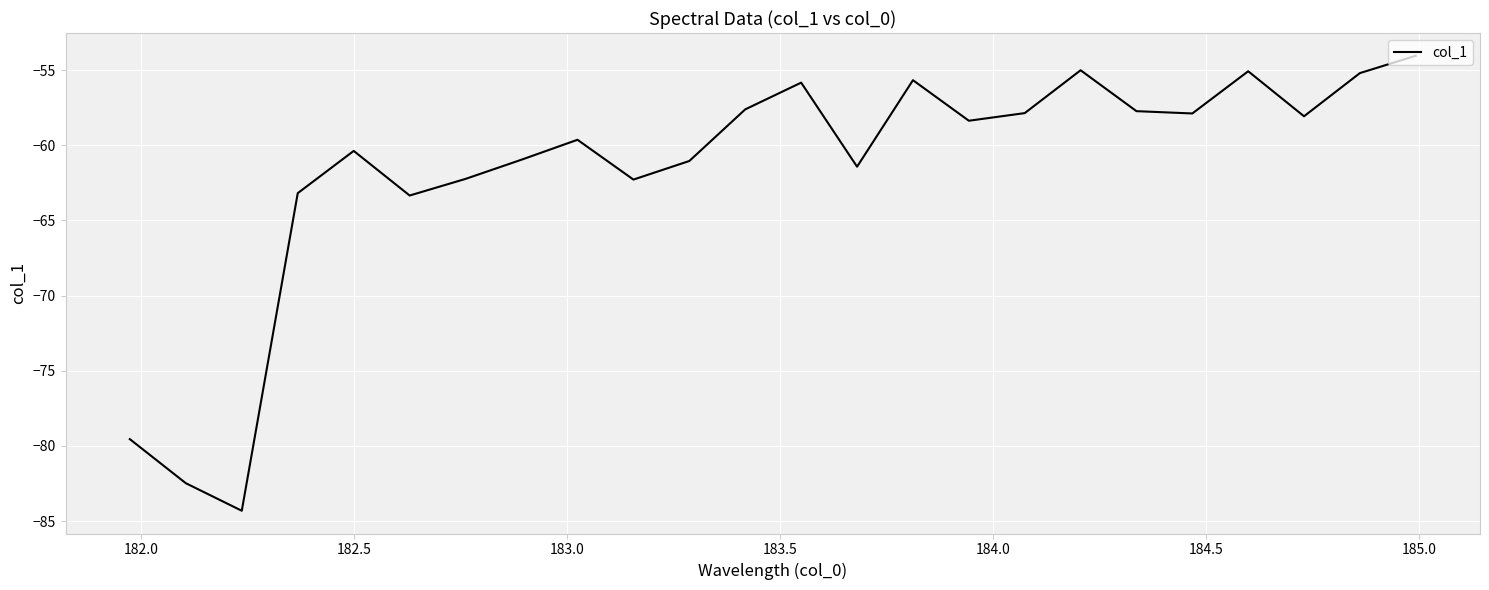

What is the smallest value displayed?

-84.3